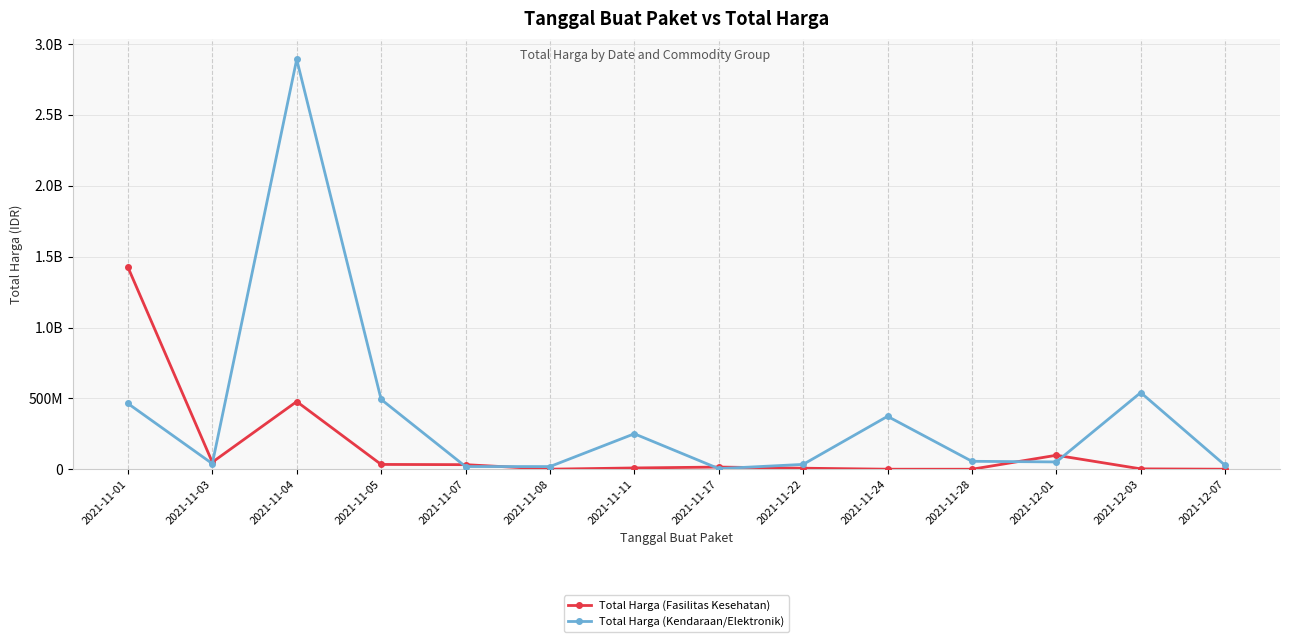

What is the approximate value of Total Harga (Fasilitas Kesehatan) at 2021-11-17?

15513960